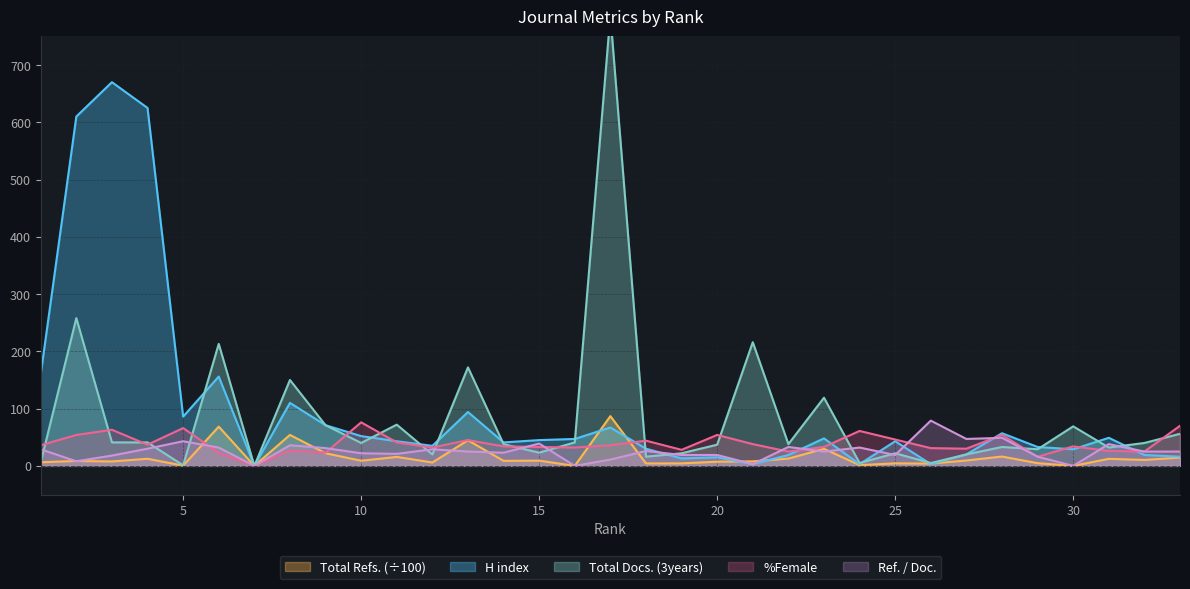

Where is Ref. / Doc. nearest to the value 39?

15